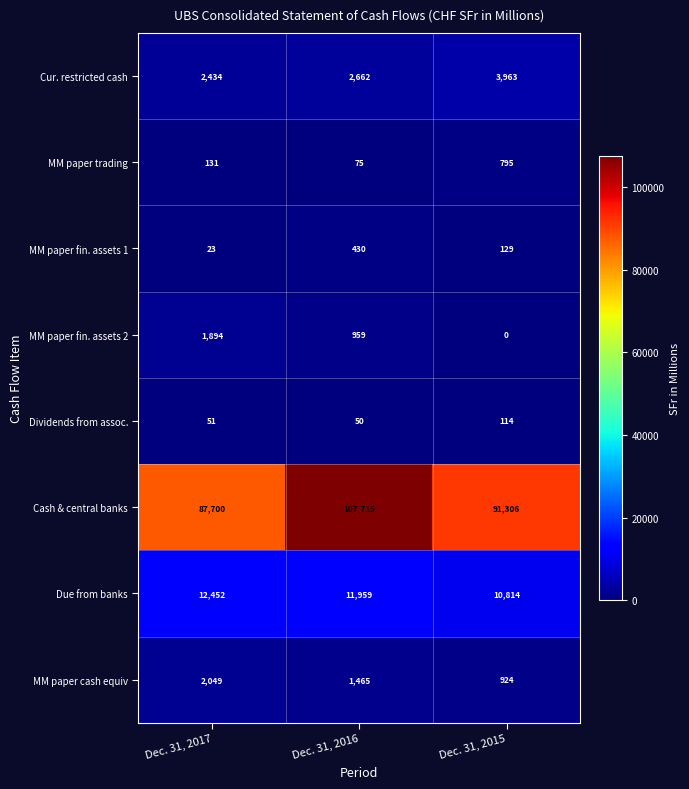

Rank the series at Dec. 31, 2016 from highest to lowest value.

Cash & central banks, Due from banks, Cur. restricted cash, MM paper cash equiv, MM paper fin. assets 2, MM paper fin. assets 1, MM paper trading, Dividends from assoc.